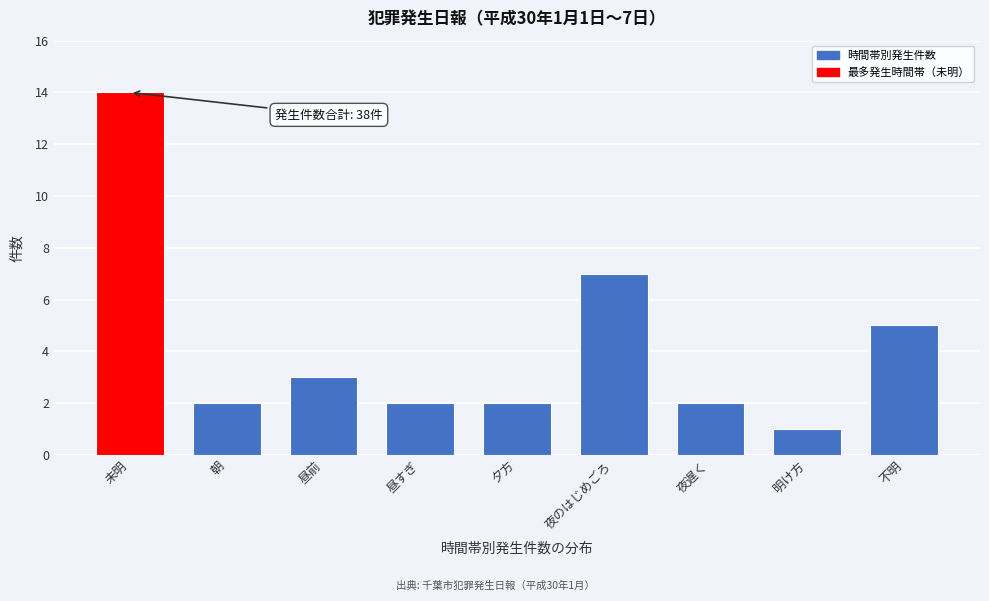

Reading left to right, transcribe all the data shown in this chart.

未明=14	朝=2	昼前=3	昼すぎ=2	夕方=2	夜のはじめごろ=7	夜遅く=2	明け方=1	不明=5